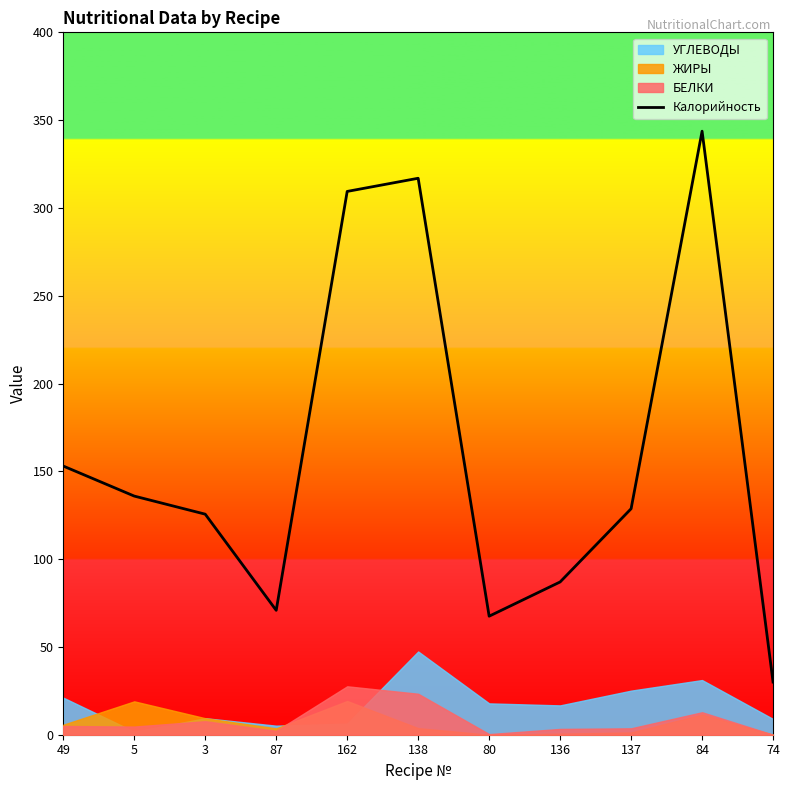

List the labels in order of value, largest first.

84, 138, 162, 49, 5, 137, 3, 136, 87, 80, 74